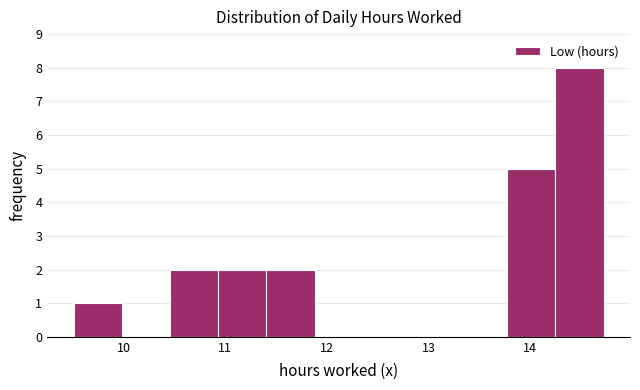

Reading left to right, transcribe this chart: for each bar, give the range it covers on the x-axis and its height. Neither the bar edges nor the heights are printed on the chart, so give them approximately, as read against the axes.

9.5 to 10.0: 1
10.0 to 10.5: 0
10.5 to 10.9: 2
10.9 to 11.4: 2
11.4 to 11.9: 2
11.9 to 12.4: 0
12.4 to 12.8: 0
12.8 to 13.3: 0
13.3 to 13.8: 0
13.8 to 14.2: 5
14.2 to 14.7: 8